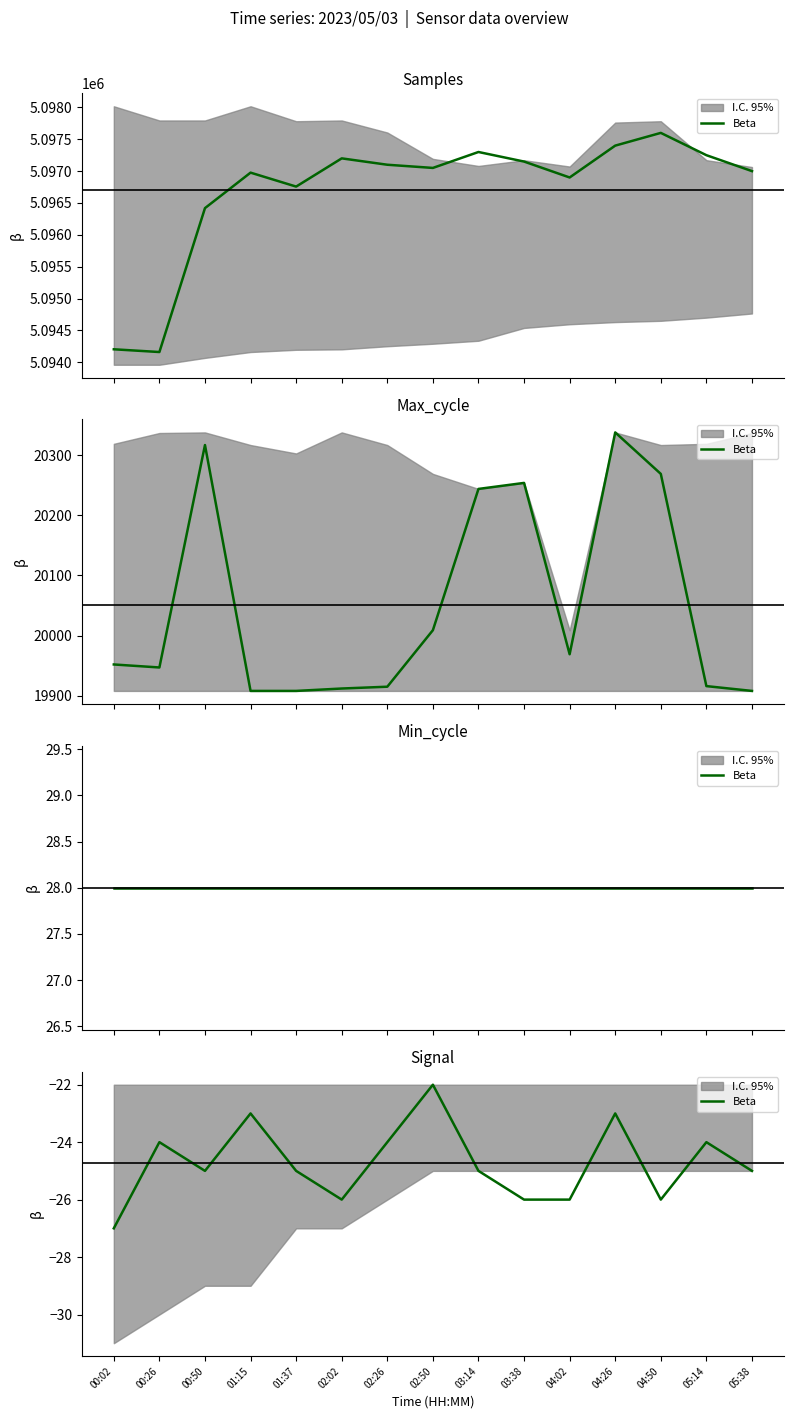

Between 02:50 and 03:14, which is larger?

02:50